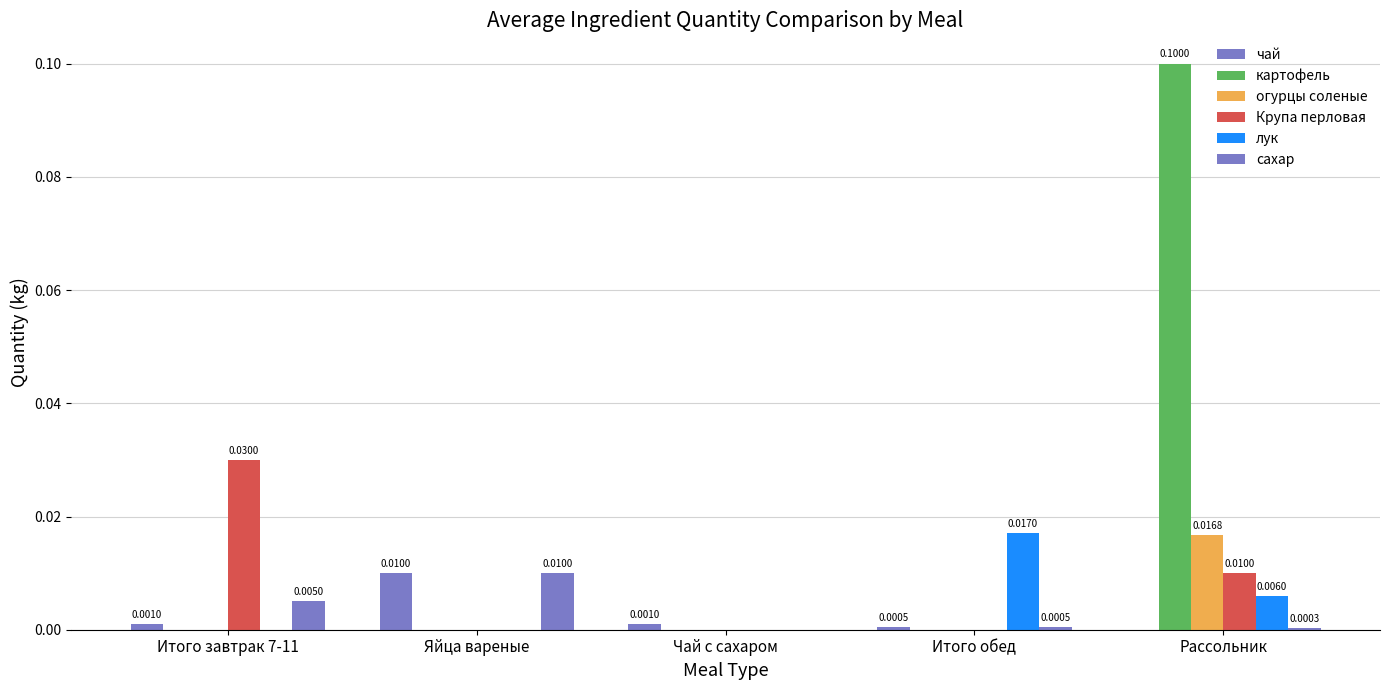

How many categories are shown in the chart?

5